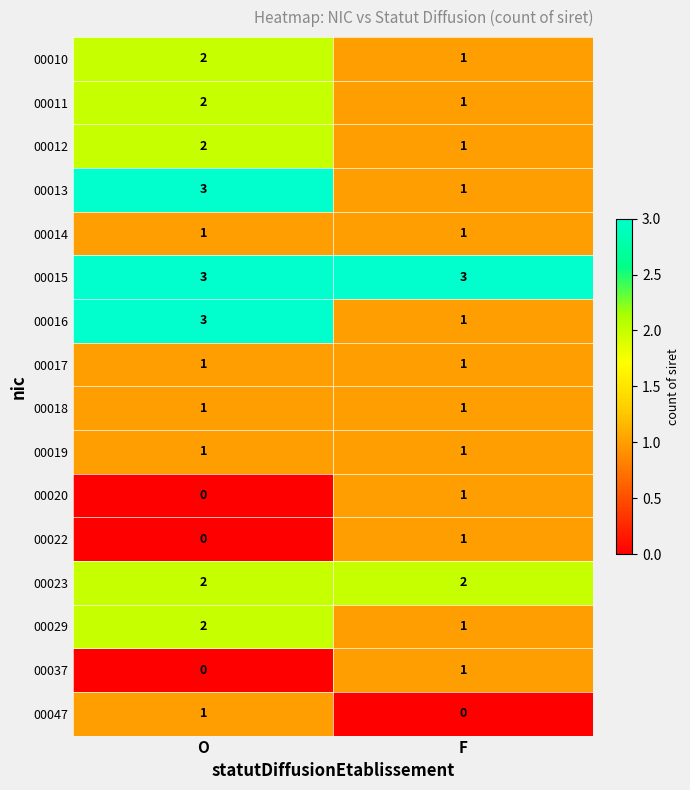

True or false: 00014 has a value of 2 at F.

False